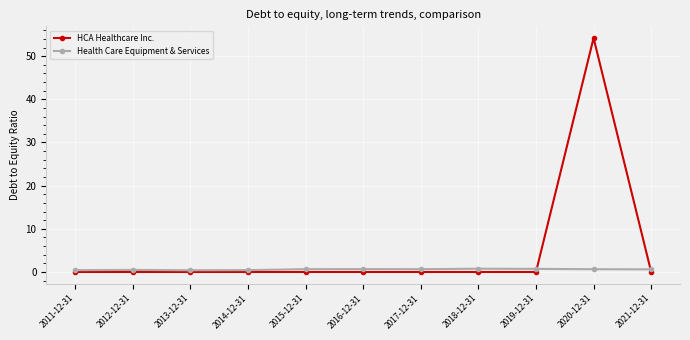

What is the sum of all HCA Healthcare Inc. values?

54.2